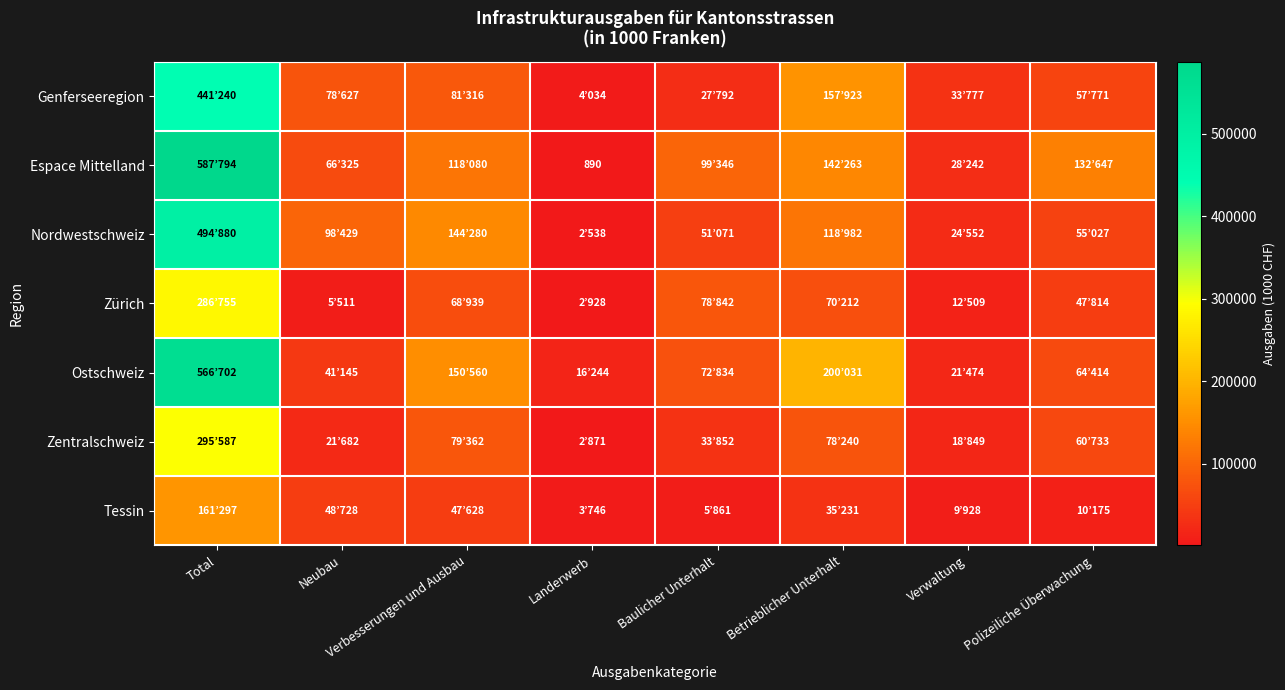

Rank the categories by Ostschweiz value from highest to lowest.

Total, Betrieblicher Unterhalt, Verbesserungen und Ausbau, Baulicher Unterhalt, Polizeiliche Überwachung, Neubau, Verwaltung, Landerwerb